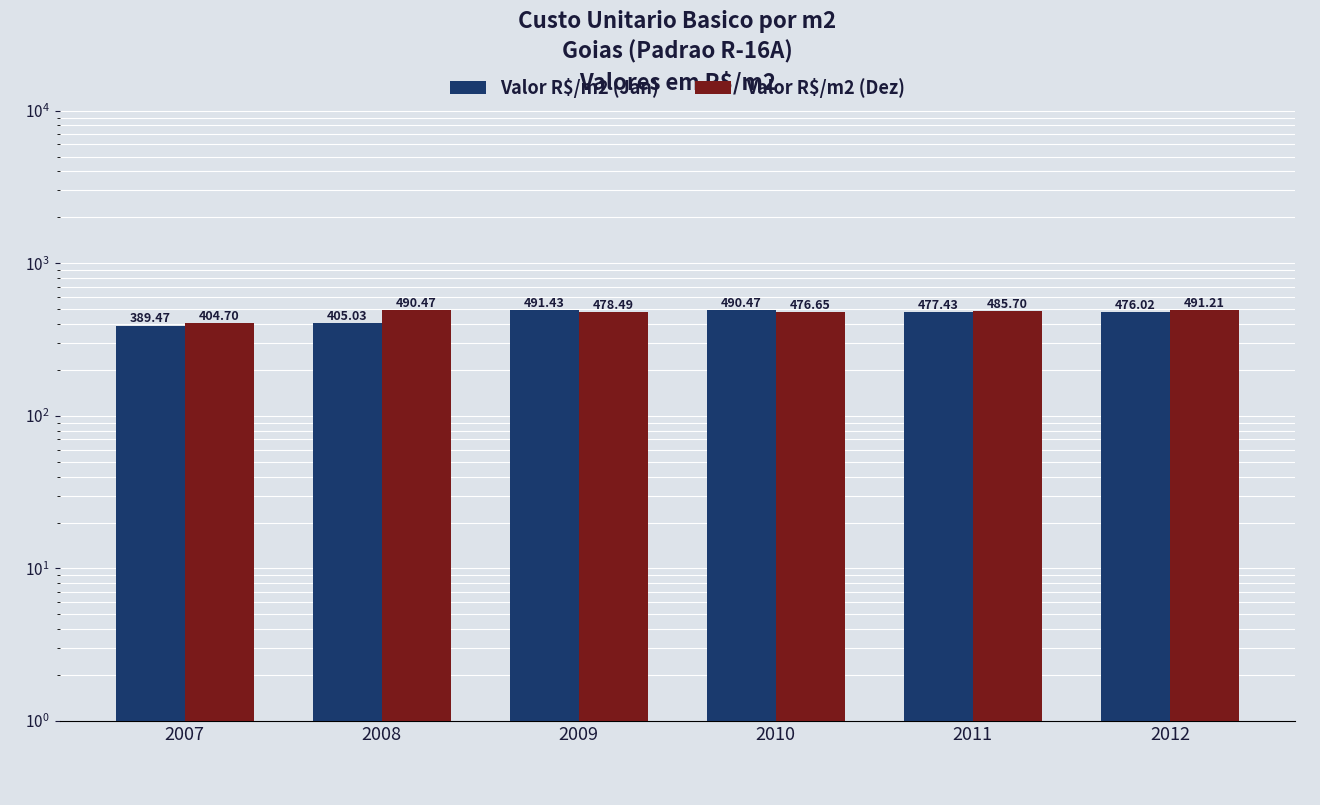

Reading left to right, list all the values displayed in this chart.

Valor R$/m2 (Jan): 389.5	405.0	491.4	490.5	477.4	476.0
Valor R$/m2 (Dez): 404.7	490.5	478.5	476.6	485.7	491.2